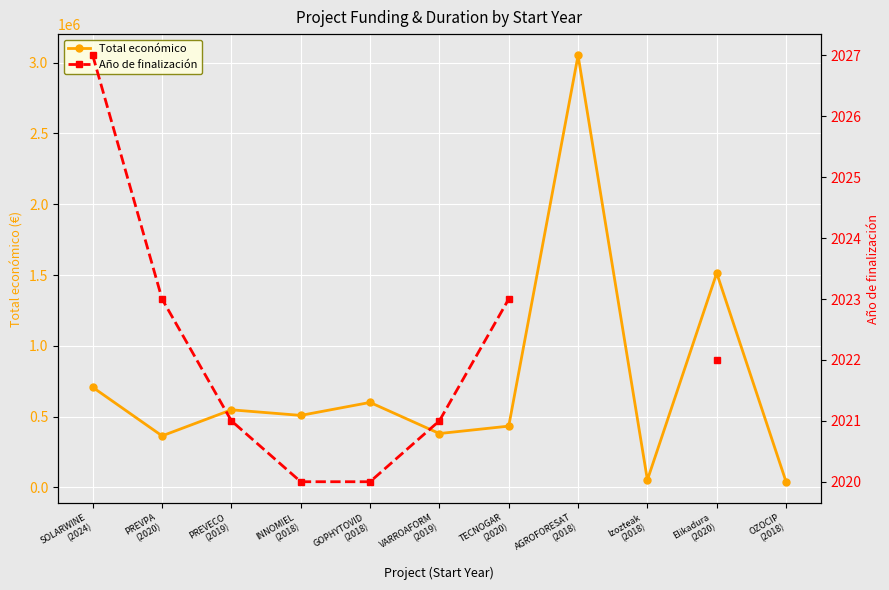

Rank the categories by Total económico value from lowest to highest.

OZOCIP
(2018), Izozteak
(2018), PREVPA
(2020), VARROAFORM
(2019), TECNOGAR
(2020), INNOMIEL
(2018), PREVECO
(2019), GOPHYTOVID
(2018), SOLARWINE
(2024), Elikadura
(2020), AGROFORESAT
(2018)